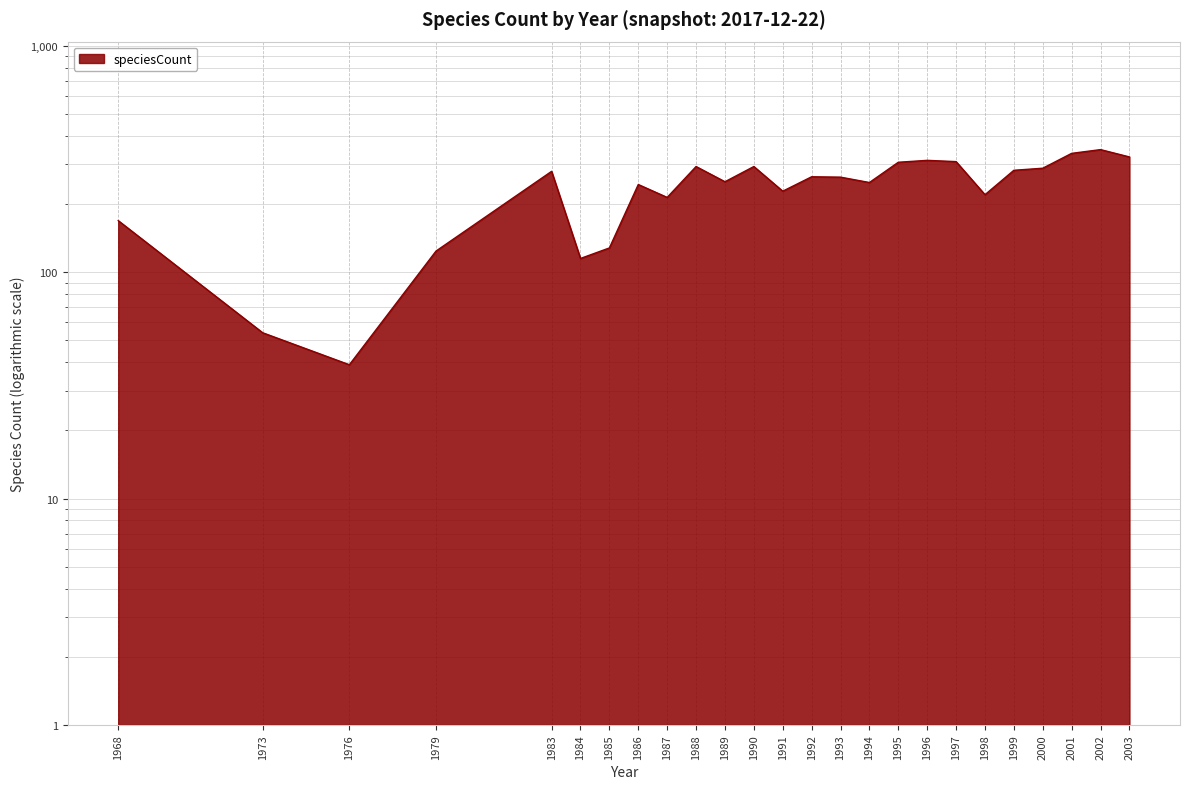

At which category does the chart reach its minimum across all series?

1976